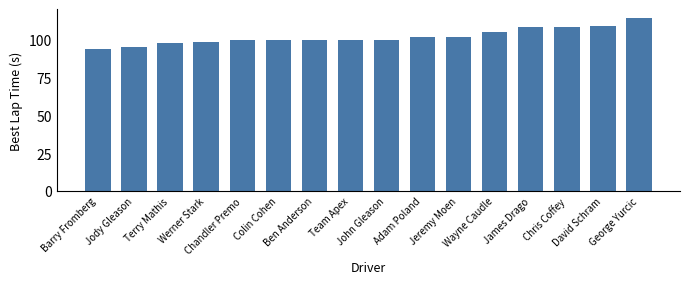

What is the difference between the maximum and minimum values?

20.1